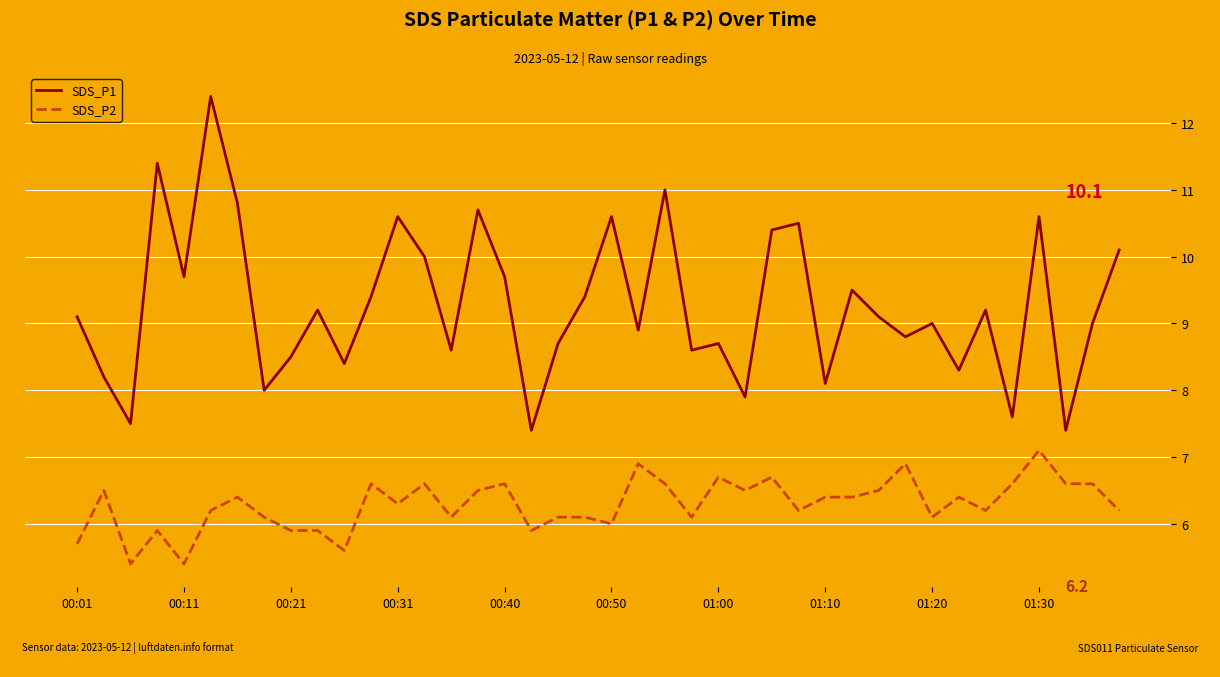

Which series has the largest total across all categories?

SDS_P1